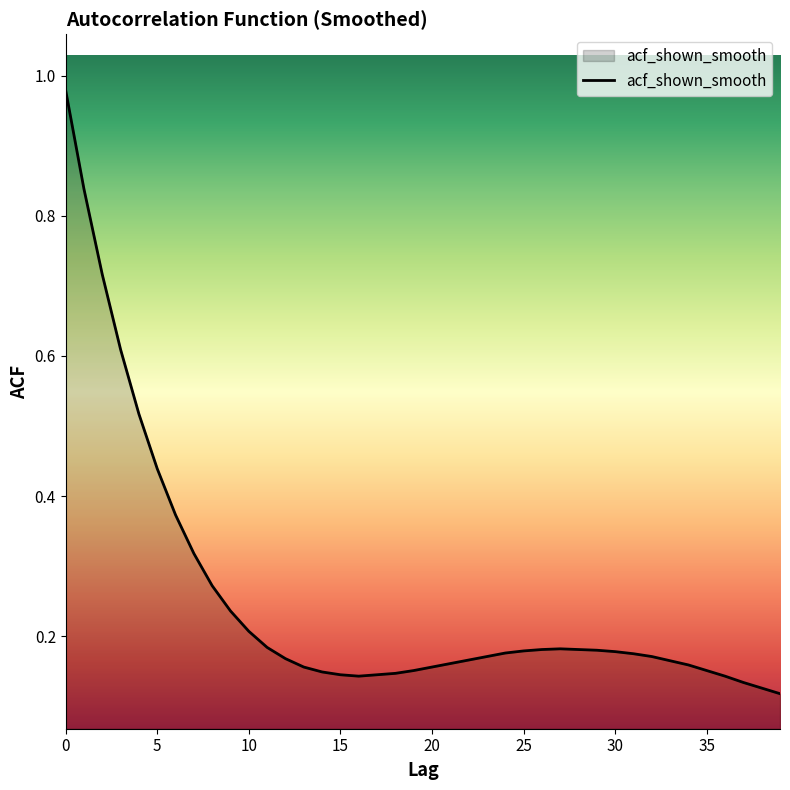

What is the difference between the maximum and minimum values?

0.9